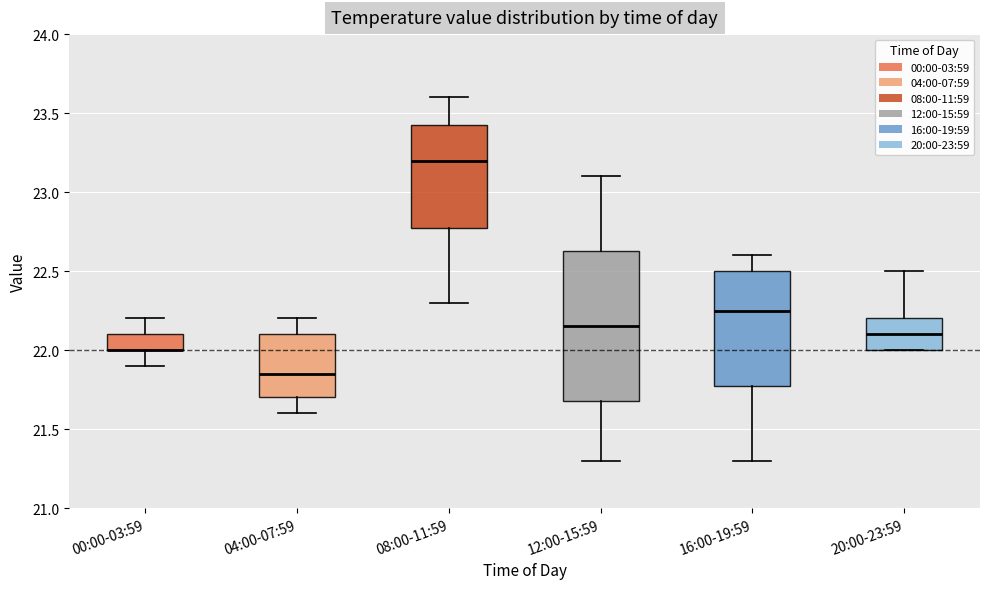

Where is the upper edge of the box for 00:00-03:59 on the y-axis? The values are not printed on the chart, so give them approximately, as read against the axis.

22.10